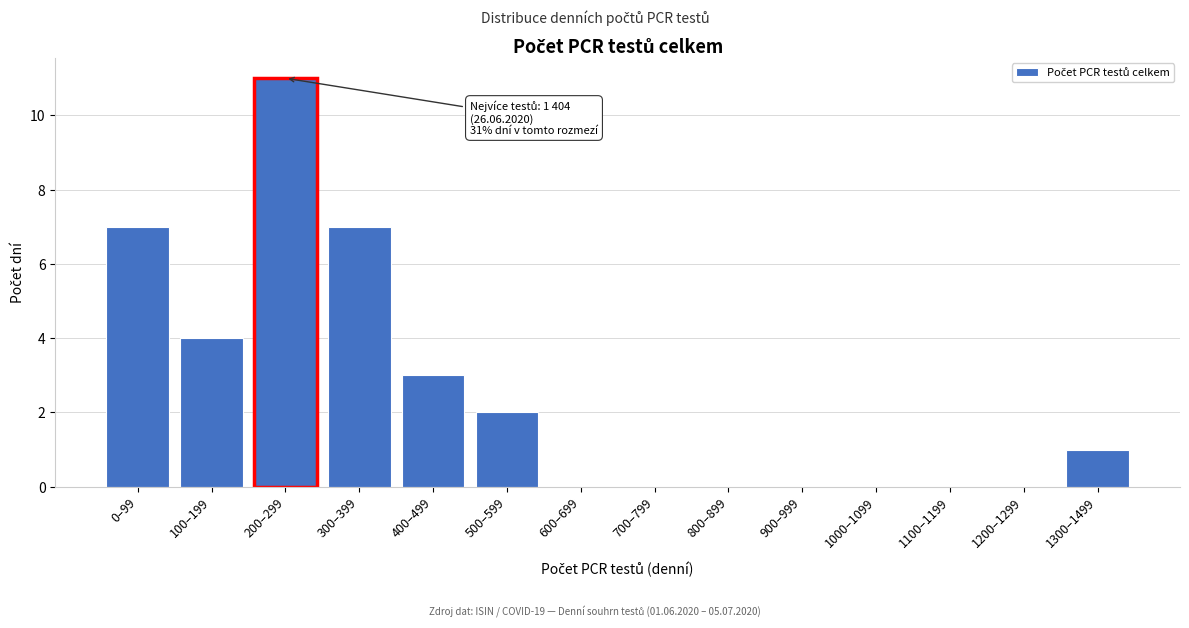

Reading left to right, list all the values displayed in this chart.

0–99=7	100–199=4	200–299=11	300–399=7	400–499=3	500–599=2	600–699=0	700–799=0	800–899=0	900–999=0	1000–1099=0	1100–1199=0	1200–1299=0	1300–1499=1